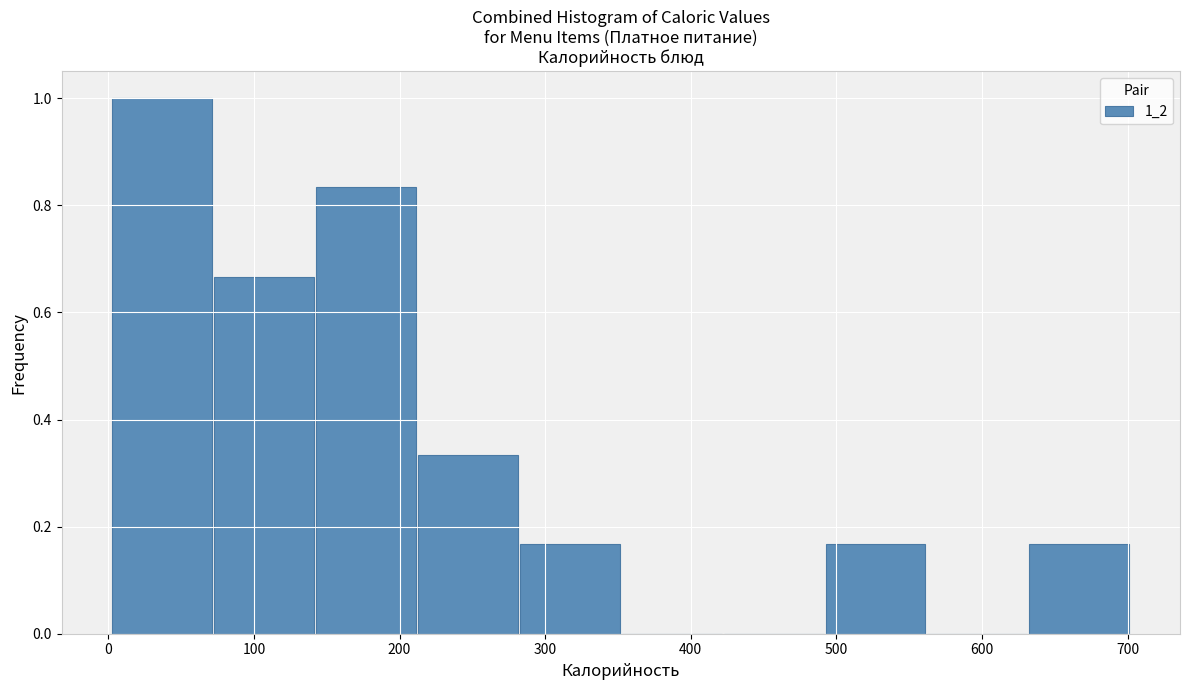

Reading left to right, list every bar in this chart as the range it spans on the x-axis followed by its height. Neither the bar edges nor the heights are printed on the chart, so give them approximately, as read against the axes.

0 to 70: 1.00
70 to 140: 0.66
140 to 210: 0.84
210 to 280: 0.34
280 to 350: 0.16
350 to 420: 0
420 to 490: 0
490 to 560: 0.16
560 to 630: 0
630 to 700: 0.16